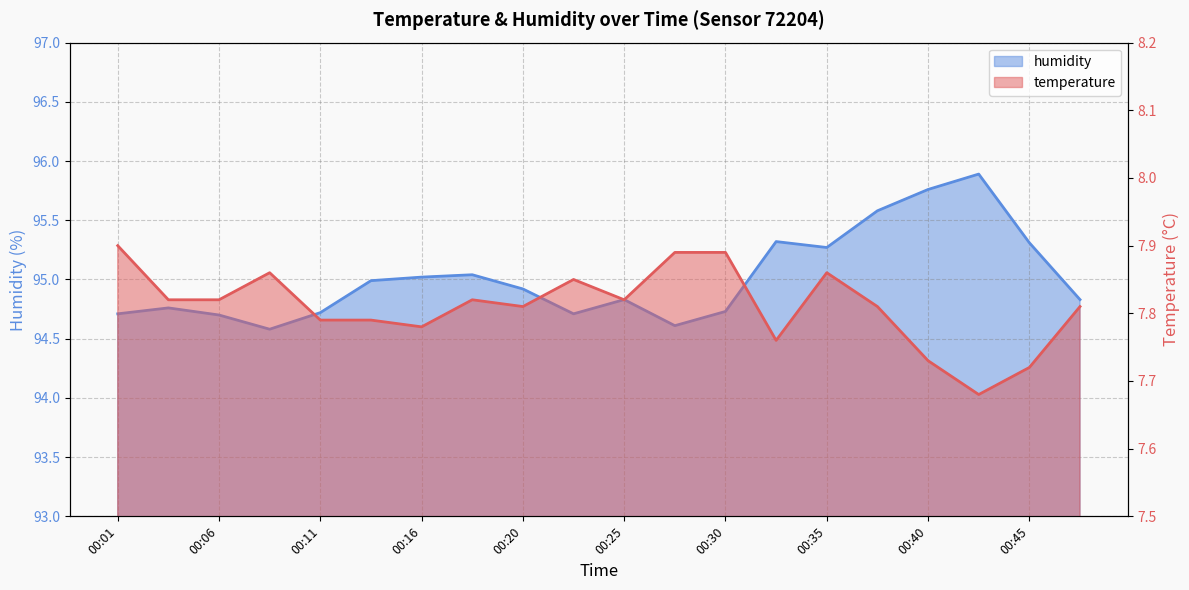

Read the humidity value at 00:13.

95.0